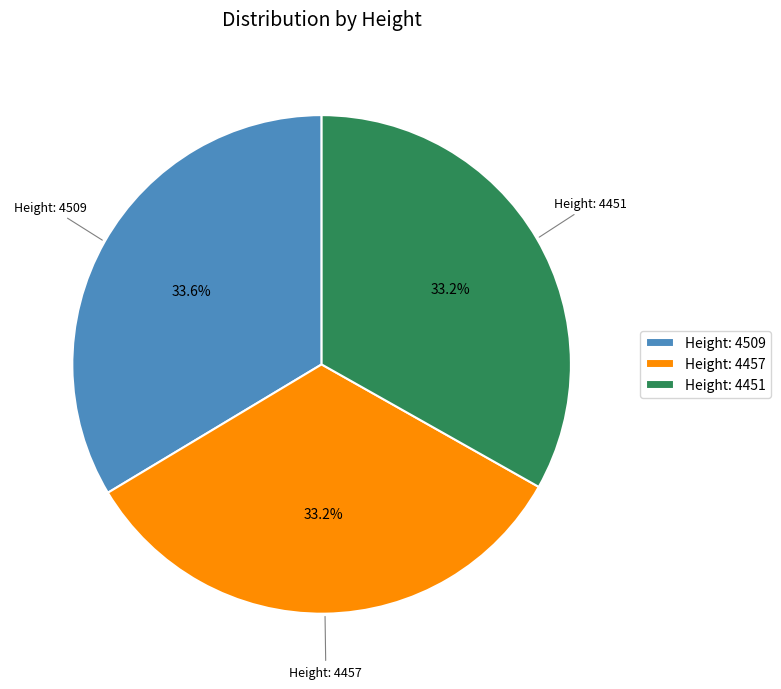

Is there a majority slice in this chart?

No